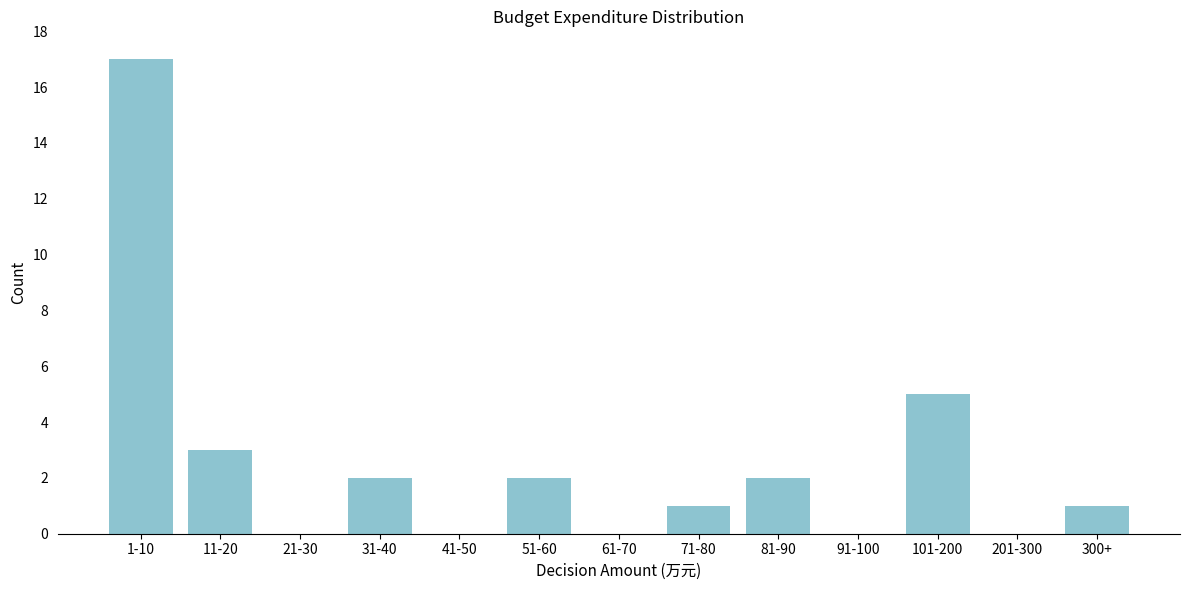

Reading left to right, what are all the values shown in this chart?

1-10=17	11-20=3	21-30=0	31-40=2	41-50=0	51-60=2	61-70=0	71-80=1	81-90=2	91-100=0	101-200=5	201-300=0	300+=1